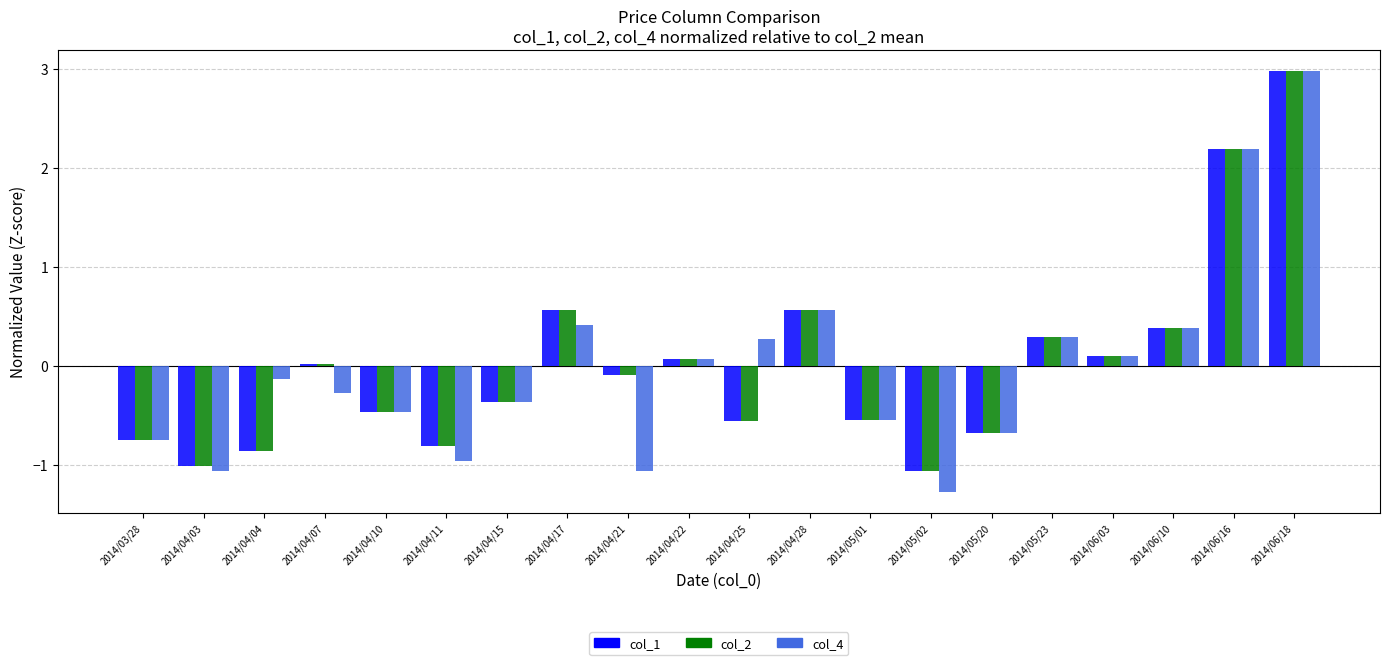

How many groups of bars are there?

20